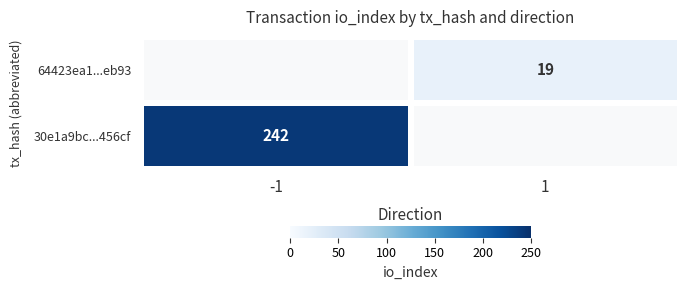

What is the maximum value shown in the chart?

242.0